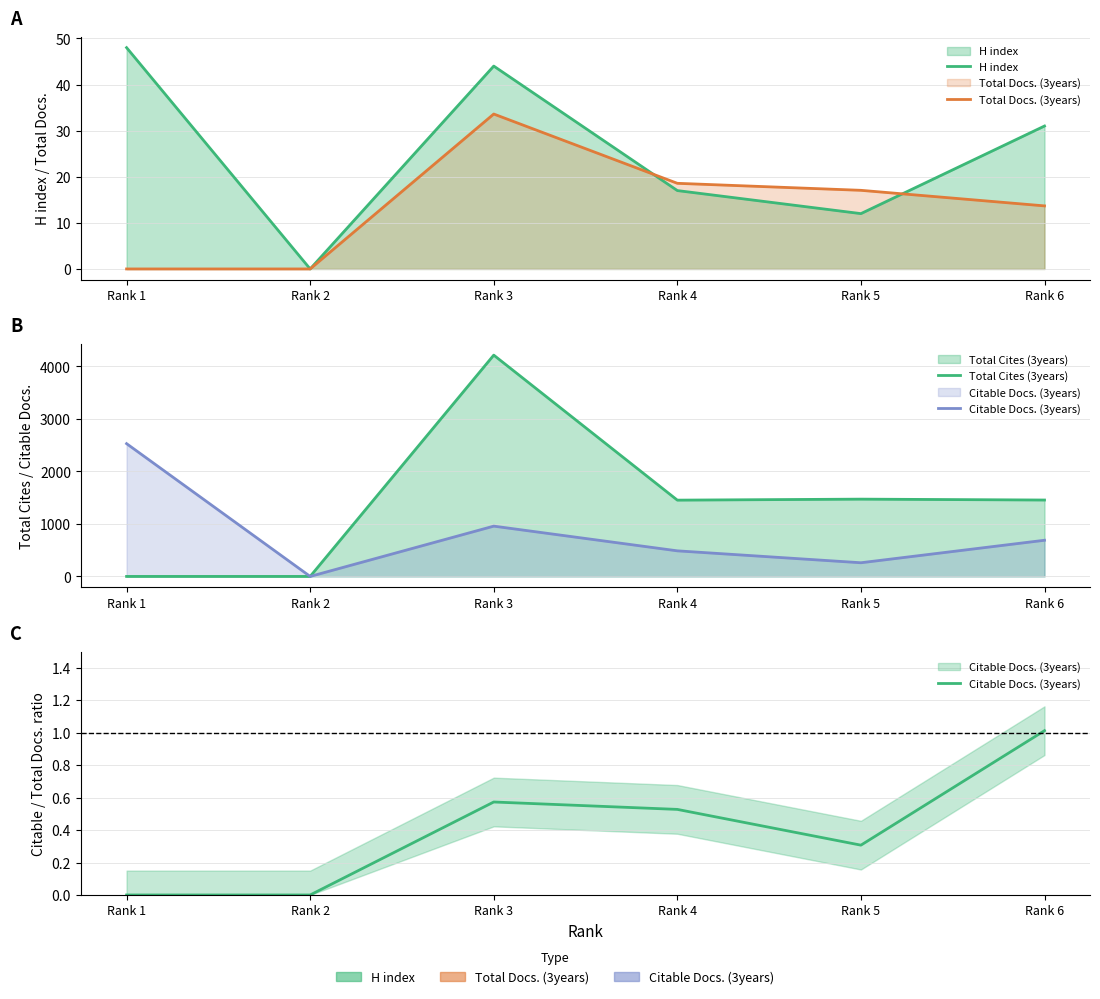

Which series has the widest spread of values?

Total Cites (3years)